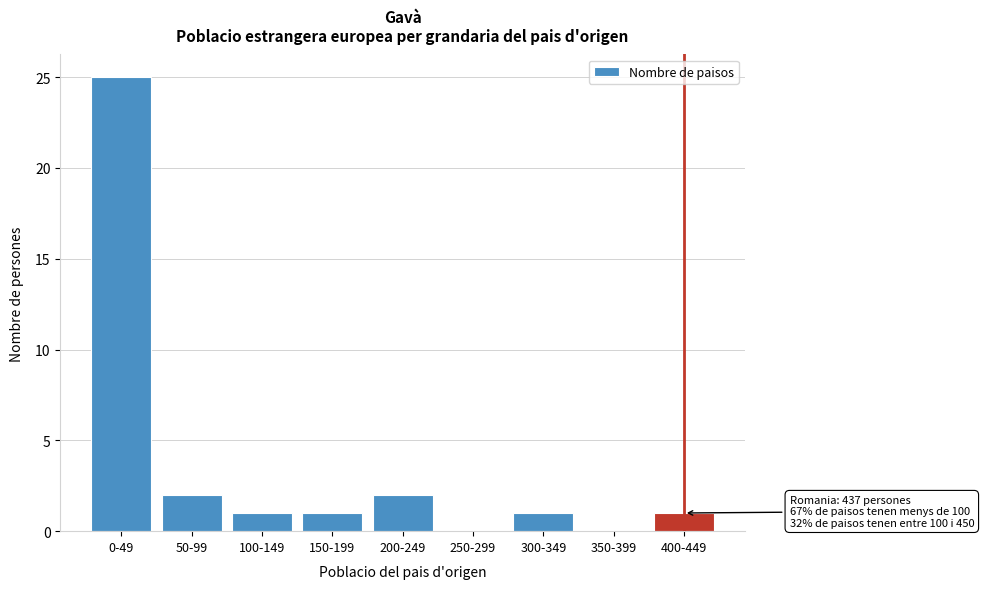

Reading left to right, list all the values displayed in this chart.

0-49=25	50-99=2	100-149=1	150-199=1	200-249=2	250-299=0	300-349=1	350-399=0	400-449=1